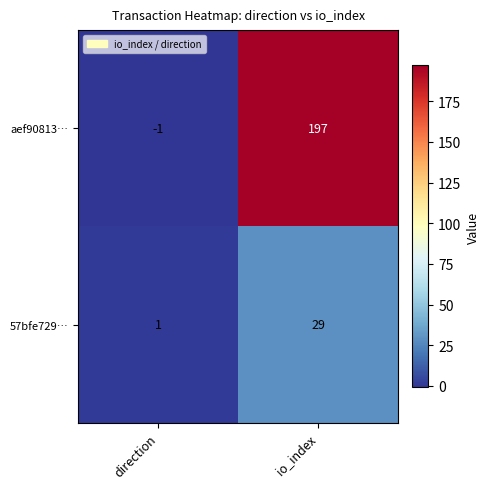

At how many categories does at least one series exceed 117?

1